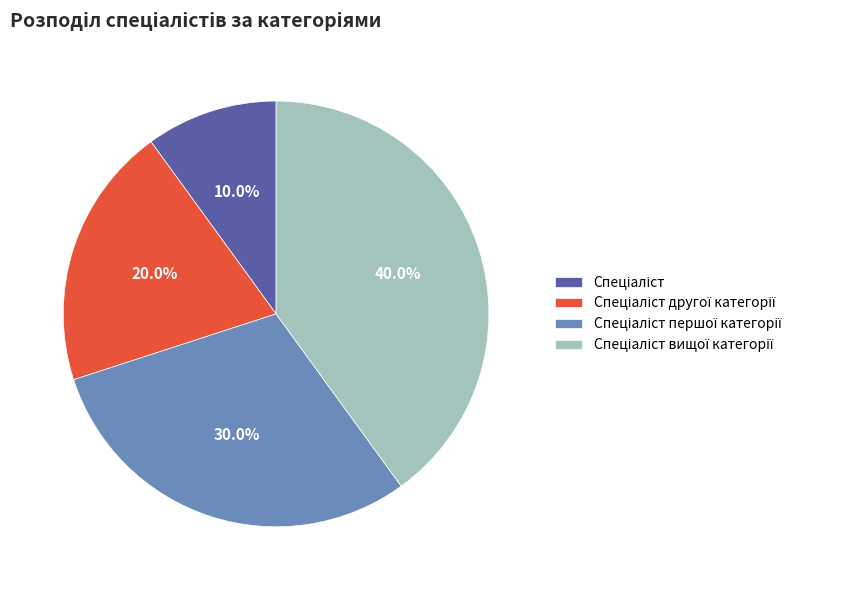

To the nearest percent, what is the average slice percentage?

25%